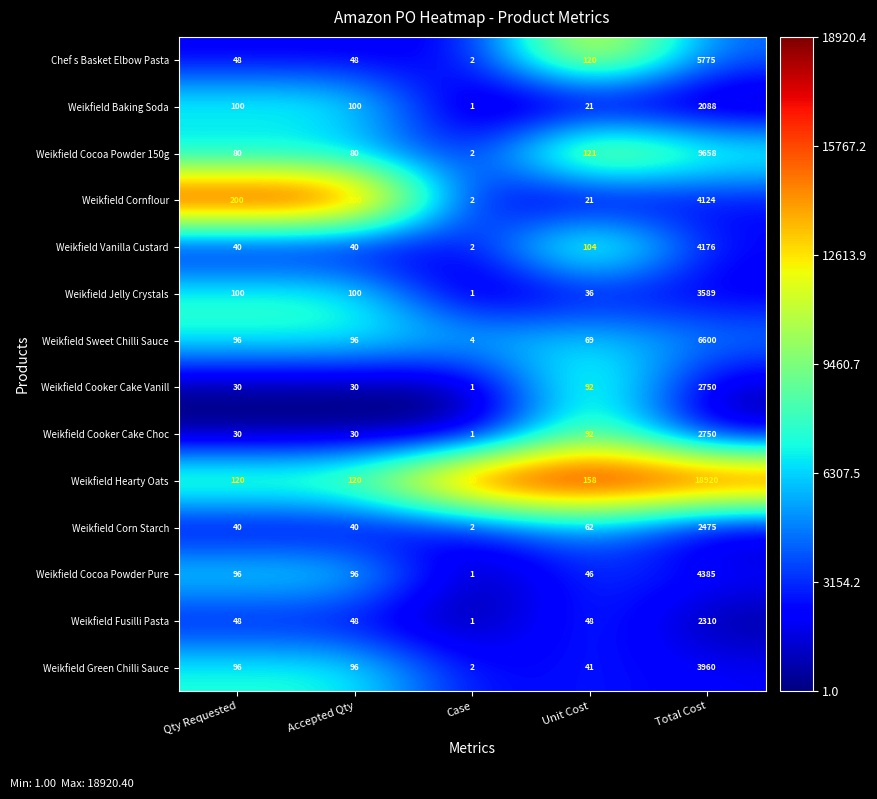

What is the sum of all Weikfield Cocoa Powder Pure values?

4624